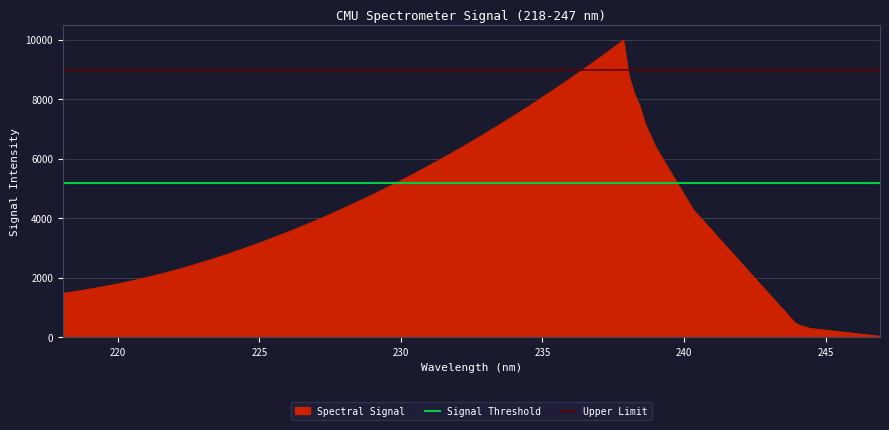

What is the highest value of the Spectral Signal series?

9987.0